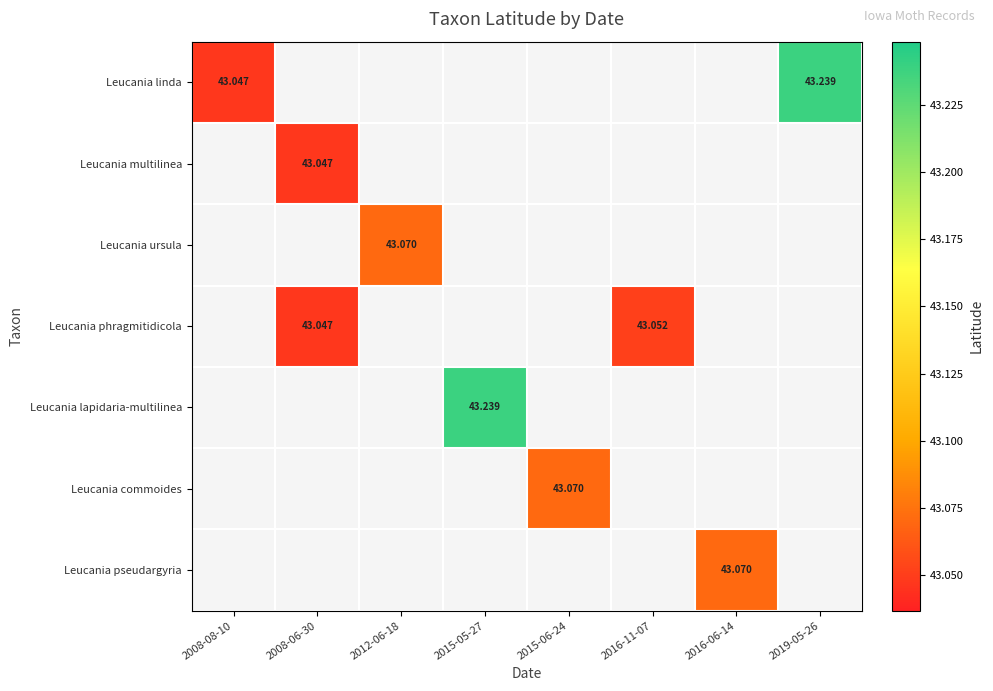

How many categories are shown in the chart?

8